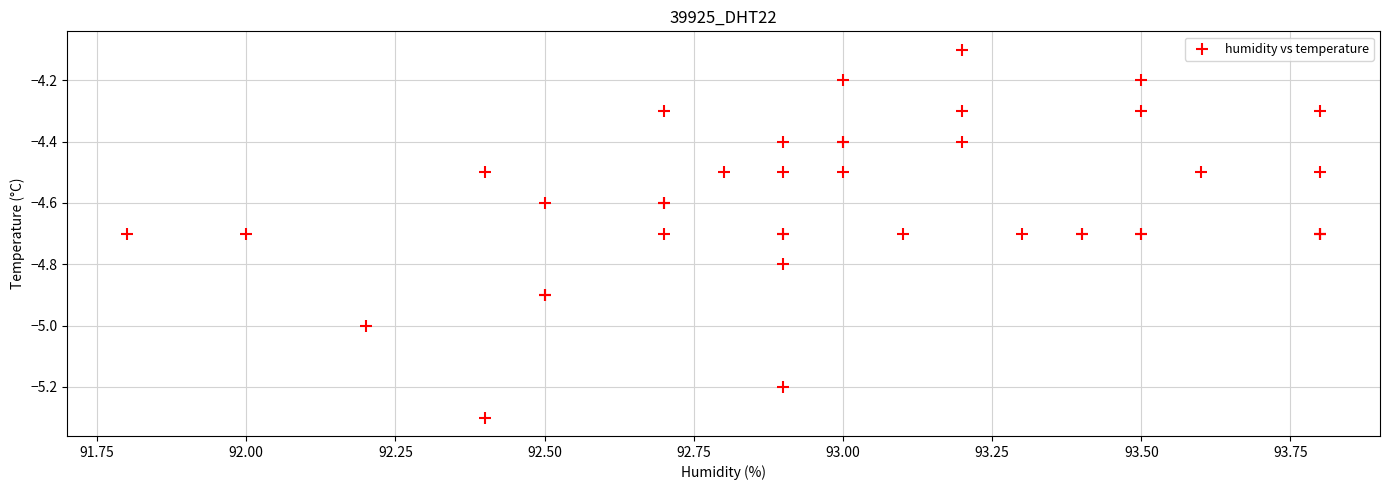

What Y value in the scatter plot is closest to -4?

-4.1